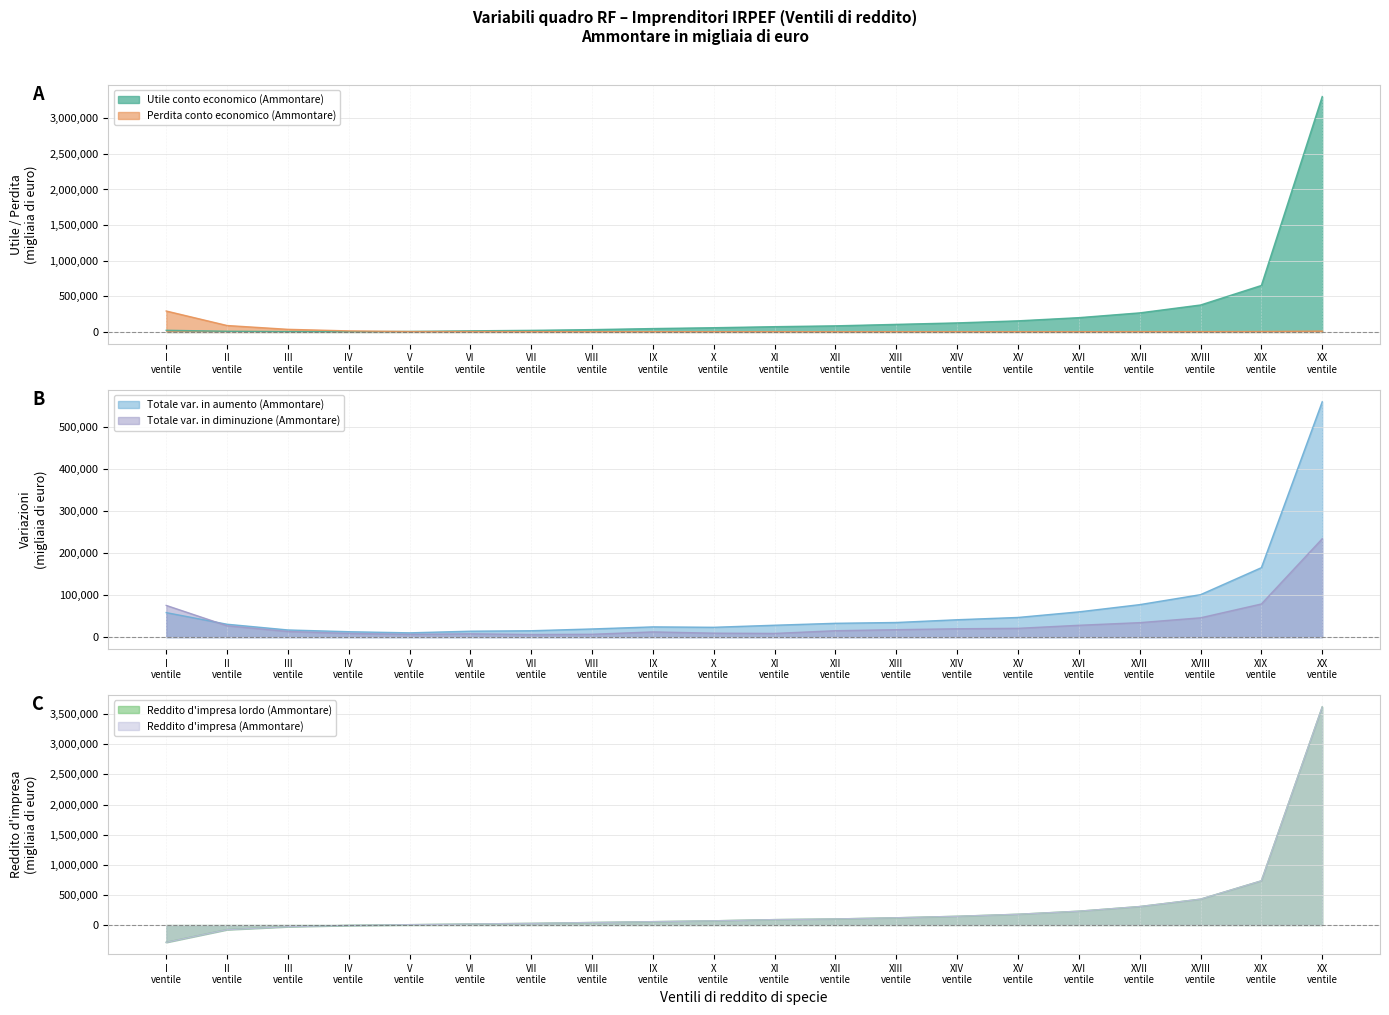

What is the minimum value for Totale var. in diminuzione (Ammontare)?

6314